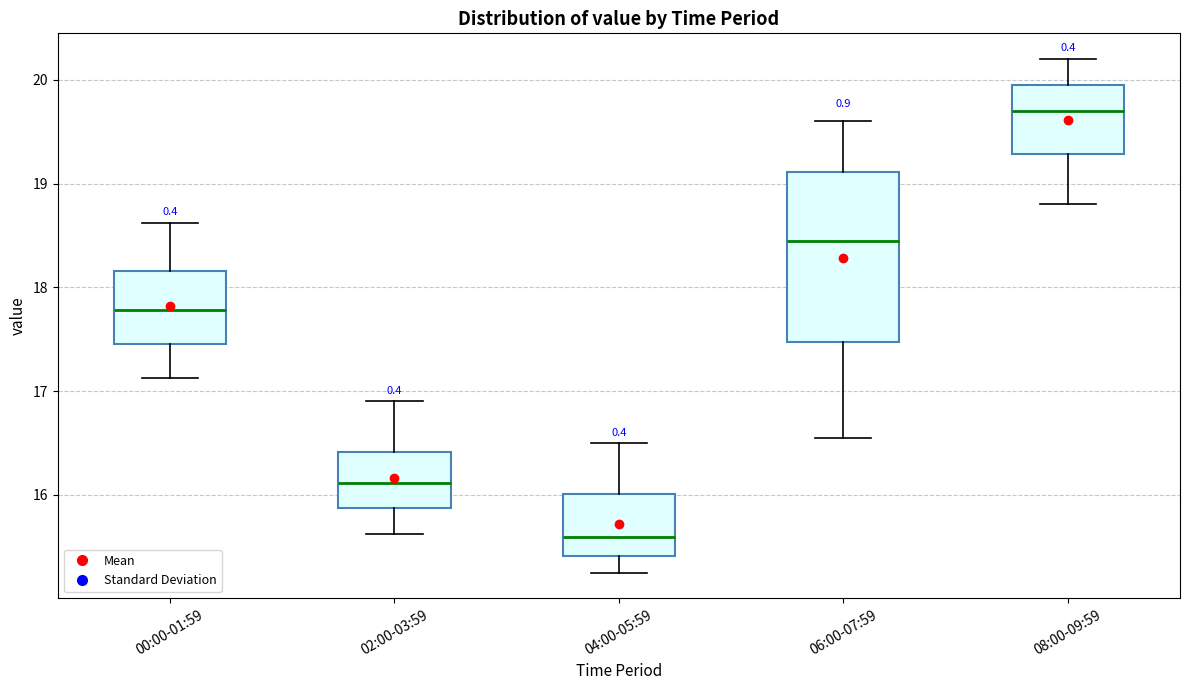

Reading left to right, read every box against the y-axis: the position of its median line, the range the box covers, and the ends of its whiskers. The values are not printed on the chart, so give them approximately, as read against the axis.

00:00-01:59: median 17.8, box 17.5 to 18.2, whiskers 17.1 to 18.6
02:00-03:59: median 16.1, box 15.9 to 16.4, whiskers 15.6 to 16.9
04:00-05:59: median 15.6, box 15.4 to 16.0, whiskers 15.3 to 16.5
06:00-07:59: median 18.5, box 17.5 to 19.1, whiskers 16.6 to 19.6
08:00-09:59: median 19.7, box 19.3 to 20.0, whiskers 18.8 to 20.2